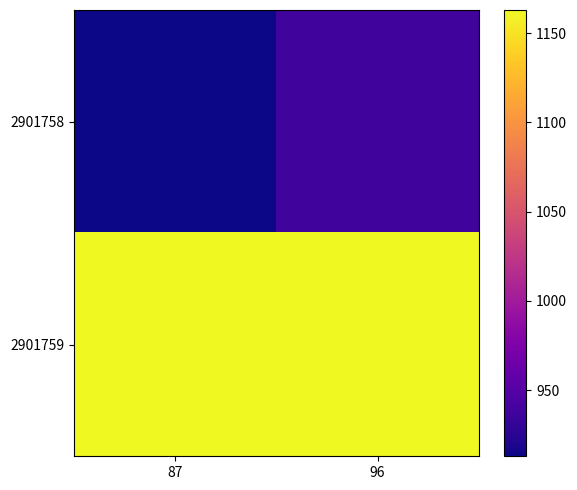

Which series changed the most between 87 and 96?

2901758